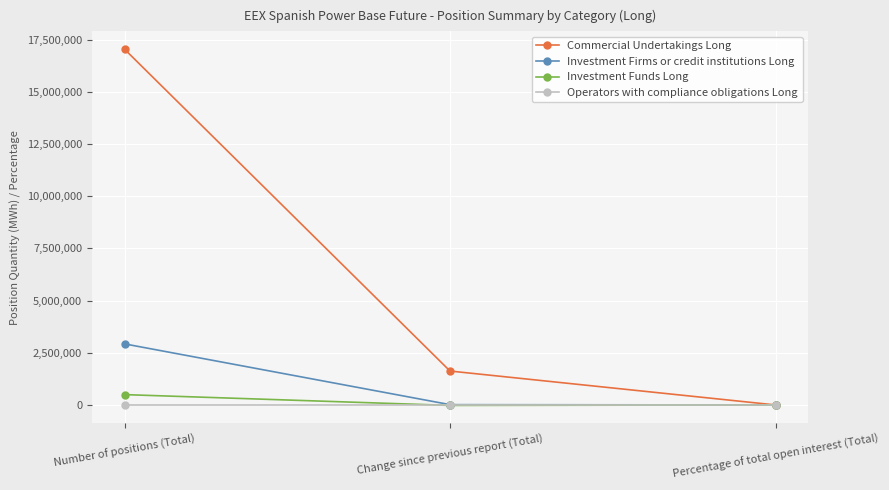

The value of Investment Funds Long at Percentage of total open interest (Total) is 2.4. True or false?

True